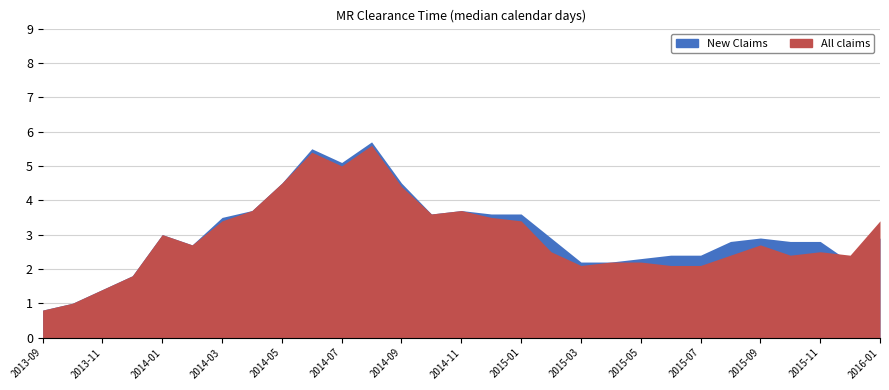

List the labels in order of All claims value, smallest first.

2013-09, 2013-10, 2013-11, 2013-12, 2015-03, 2015-06, 2015-07, 2015-04, 2015-05, 2015-08, 2015-10, 2015-12, 2015-02, 2015-11, 2014-02, 2015-09, 2014-01, 2014-03, 2015-01, 2016-01, 2014-12, 2014-10, 2014-04, 2014-11, 2014-09, 2014-05, 2014-07, 2014-06, 2014-08